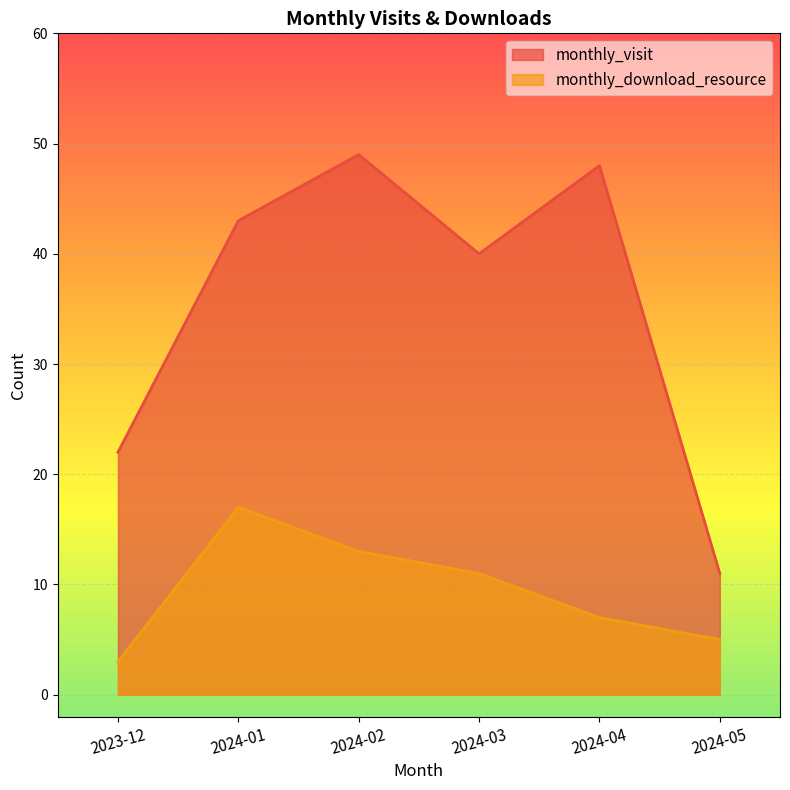

At which category is the sum across all series the highest?

2024-02